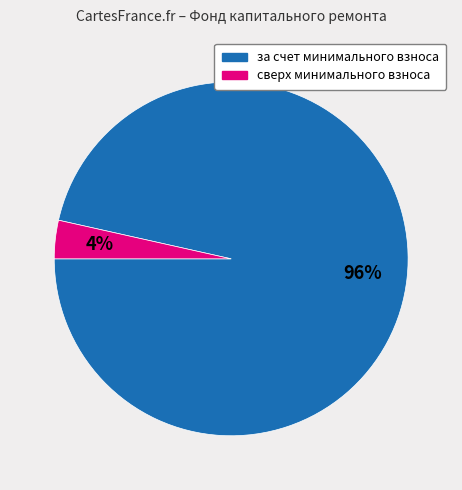

Do за счет минимального взноса and сверх минимального взноса together represent more than half of the pie?

Yes